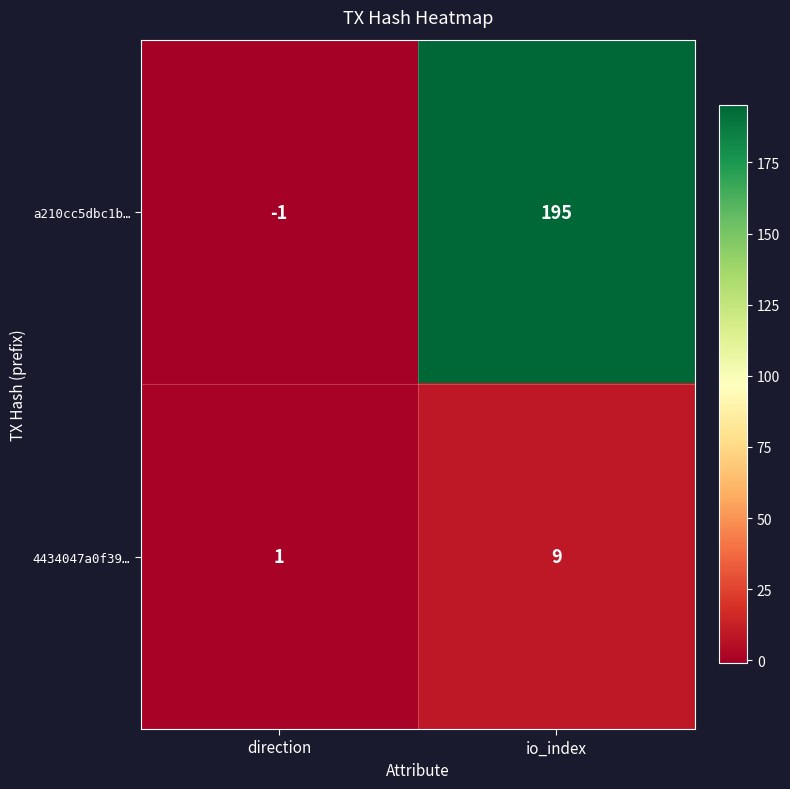

Between direction and io_index, which series saw the biggest shift?

a210cc5dbc1b…